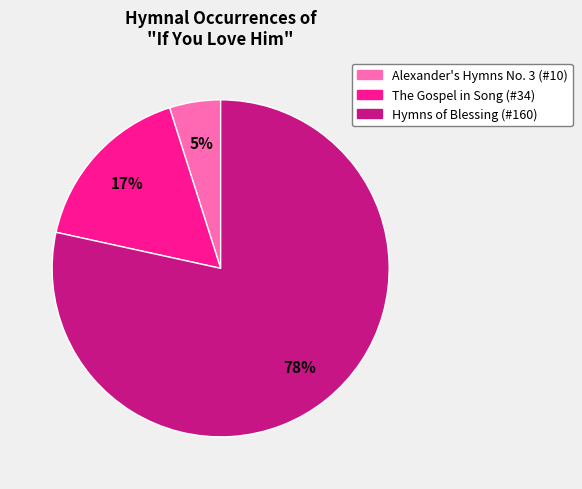

To the nearest percent, what portion does Alexander's Hymns No. 3 (#10) represent?

5%